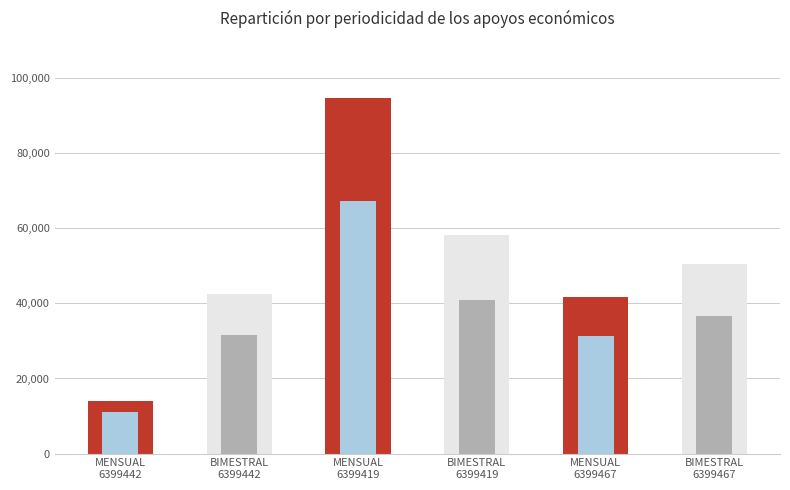

How many bars are there in total?

6